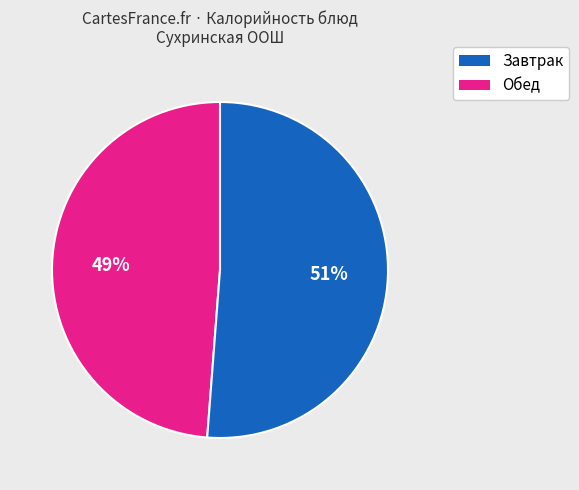

Which has a higher value, Завтрак or Обед?

Обед